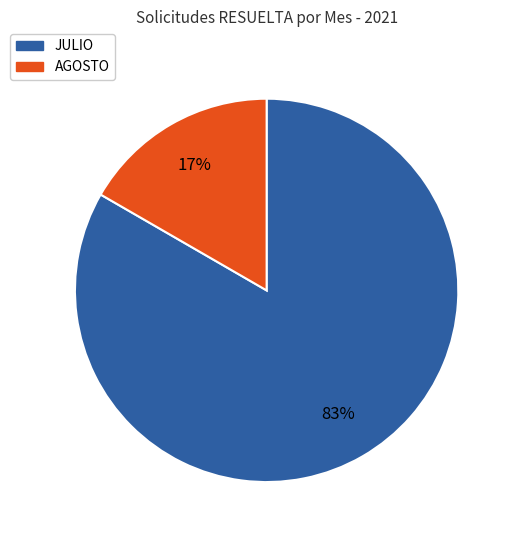

Is there any slice that represents more than half of the pie?

Yes